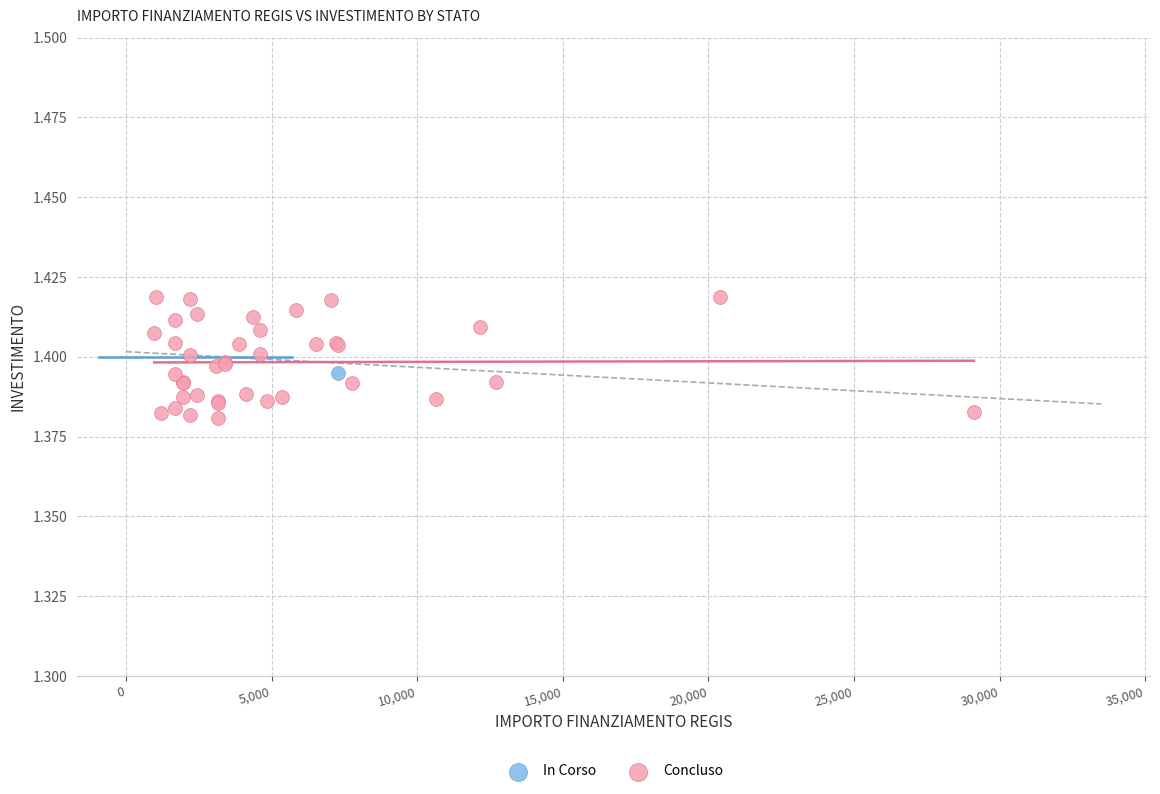

What are all the series names shown in the legend?

In Corso, Concluso